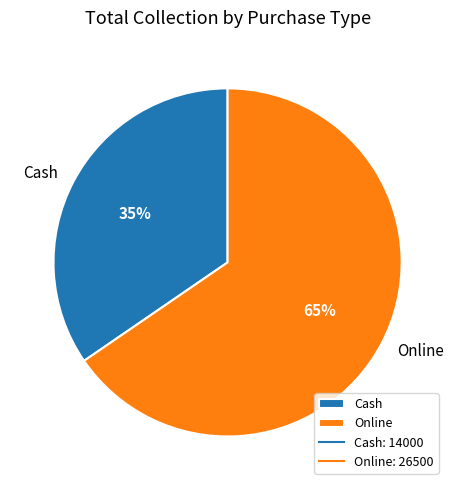

Count the number of slices in the pie.

2